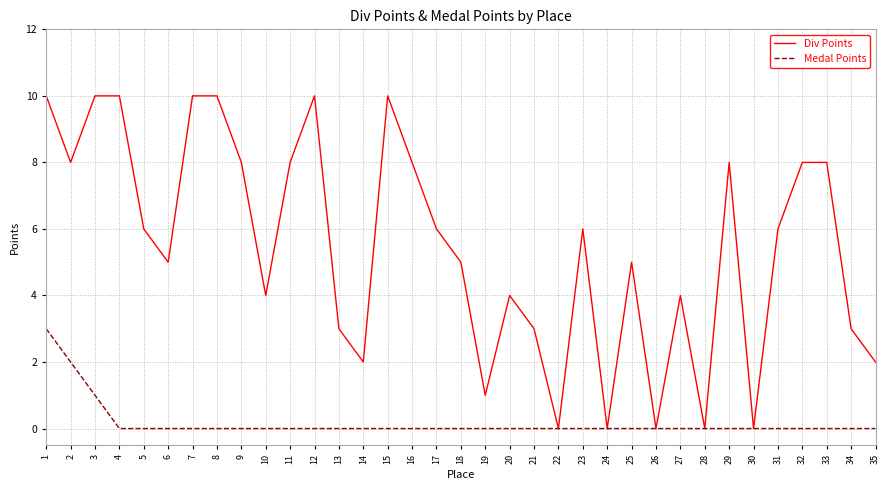

Which series has the largest total across all categories?

Div Points